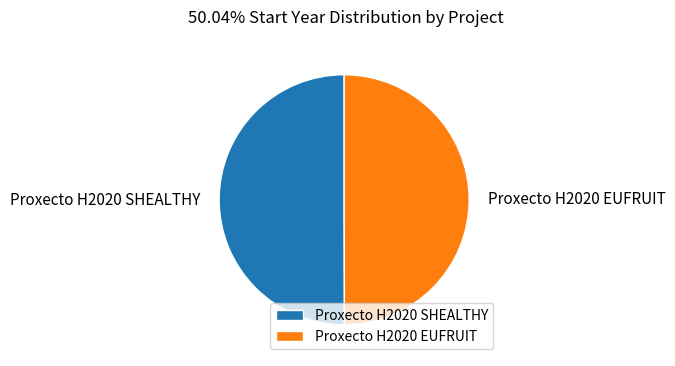

What is the ratio of the value at Proxecto H2020 EUFRUIT to the value at Proxecto H2020 SHEALTHY?

1.0